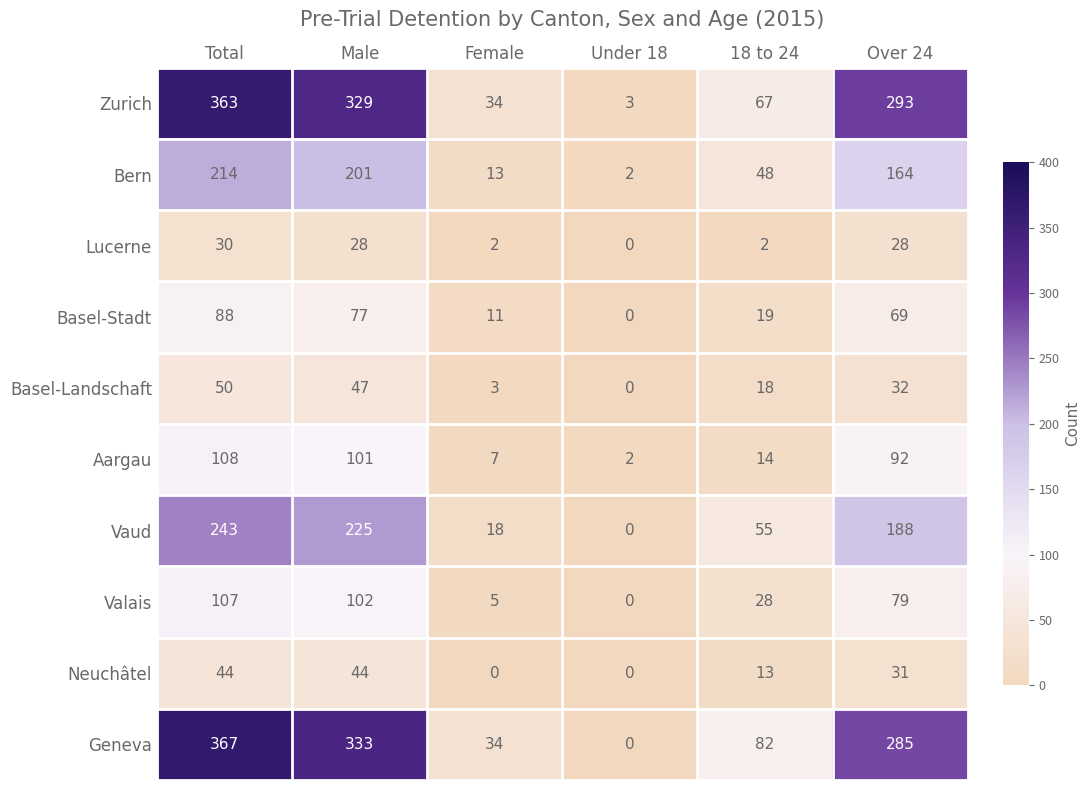

What is the difference between the maximum and minimum values in the Valais series?

107